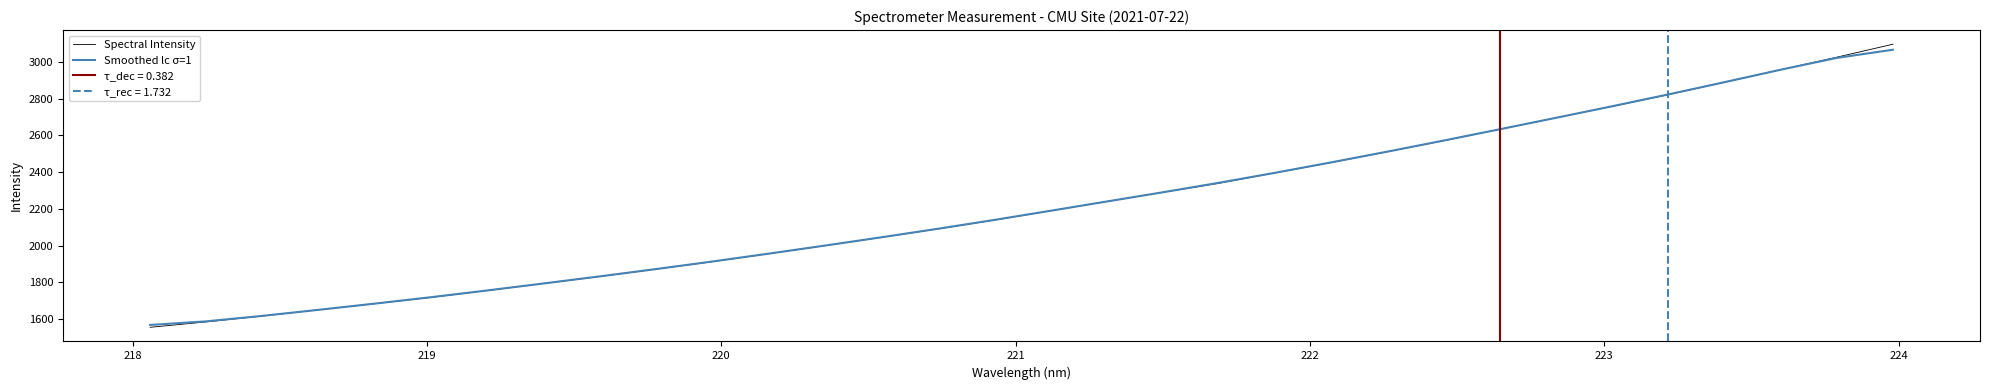

Rank the series by their maximum value, from highest to lowest.

Spectral Intensity, Smoothed lc σ=1